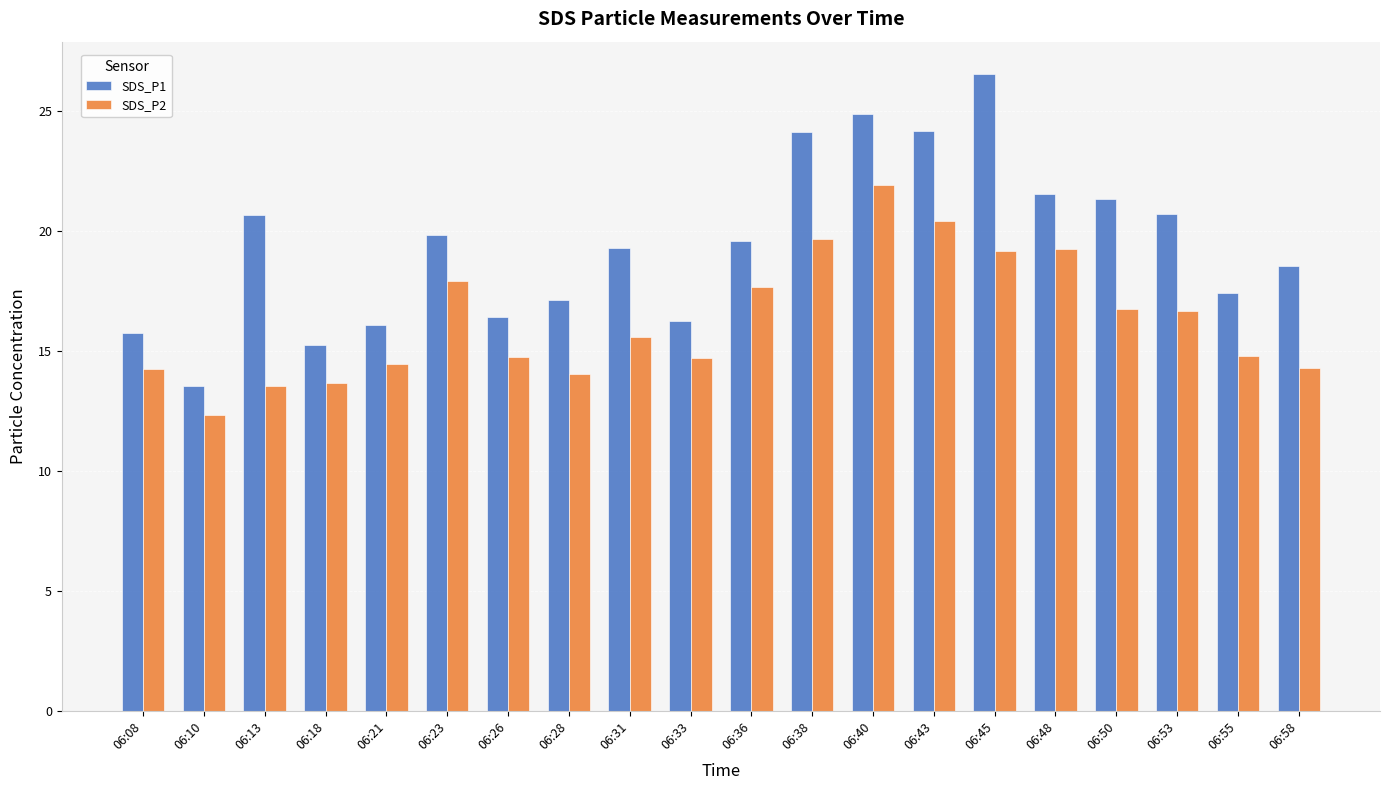

What is the difference between the maximum and minimum values in the SDS_P1 series?

13.0